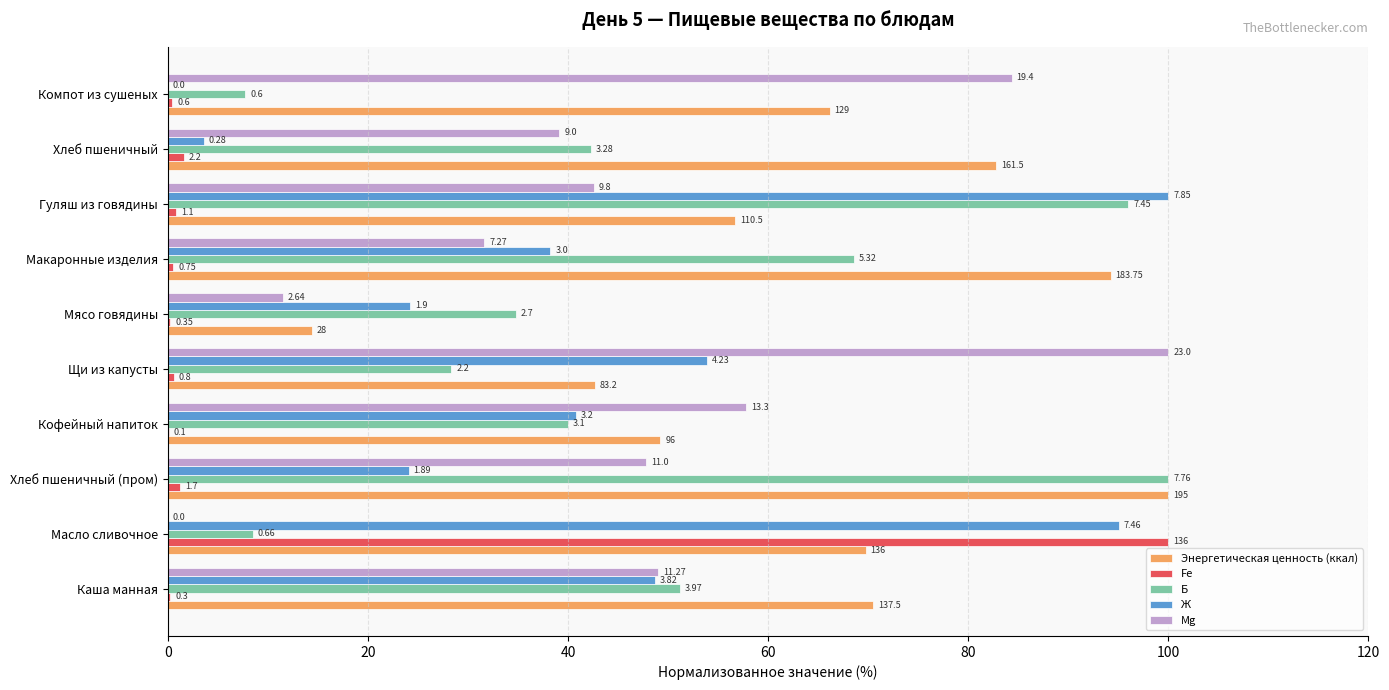

Reading right to left, list all the values displayed in this chart.

Энергетическая ценность (ккал): 66.2	82.8	56.7	94.2	14.4	42.7	49.2	100.0	69.7	70.5
Fe: 0.4	1.6	0.8	0.6	0.3	0.6	0.1	1.2	100.0	0.2
Б: 7.7	42.3	96.0	68.6	34.8	28.4	39.9	100.0	8.5	51.2
Ж: 0.0	3.6	100.0	38.2	24.2	53.9	40.8	24.1	95.0	48.7
Mg: 84.3	39.1	42.6	31.6	11.5	100.0	57.8	47.8	0.0	49.0